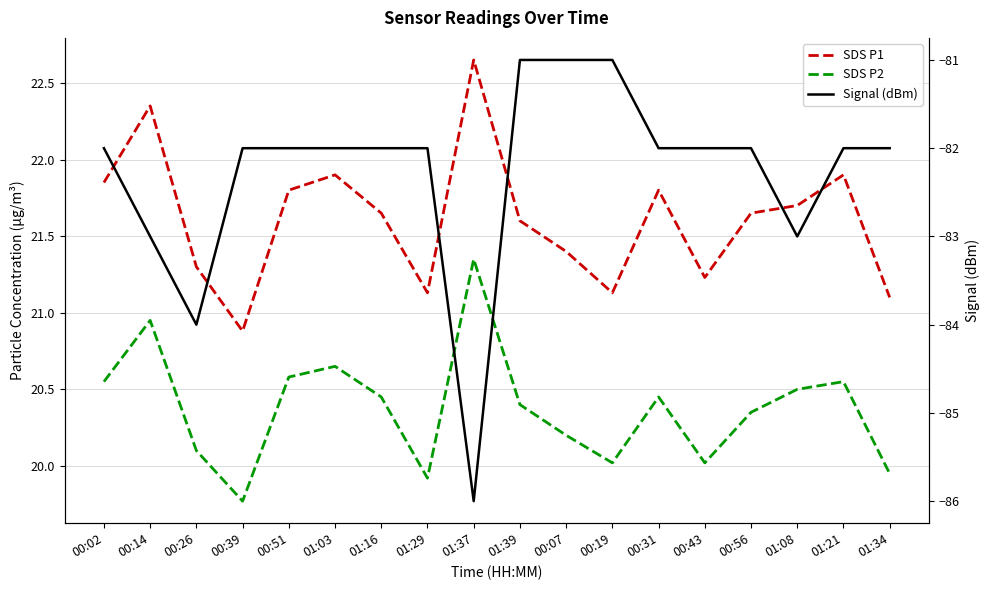

How many interior local valleys does the SDS P1 series have?

4